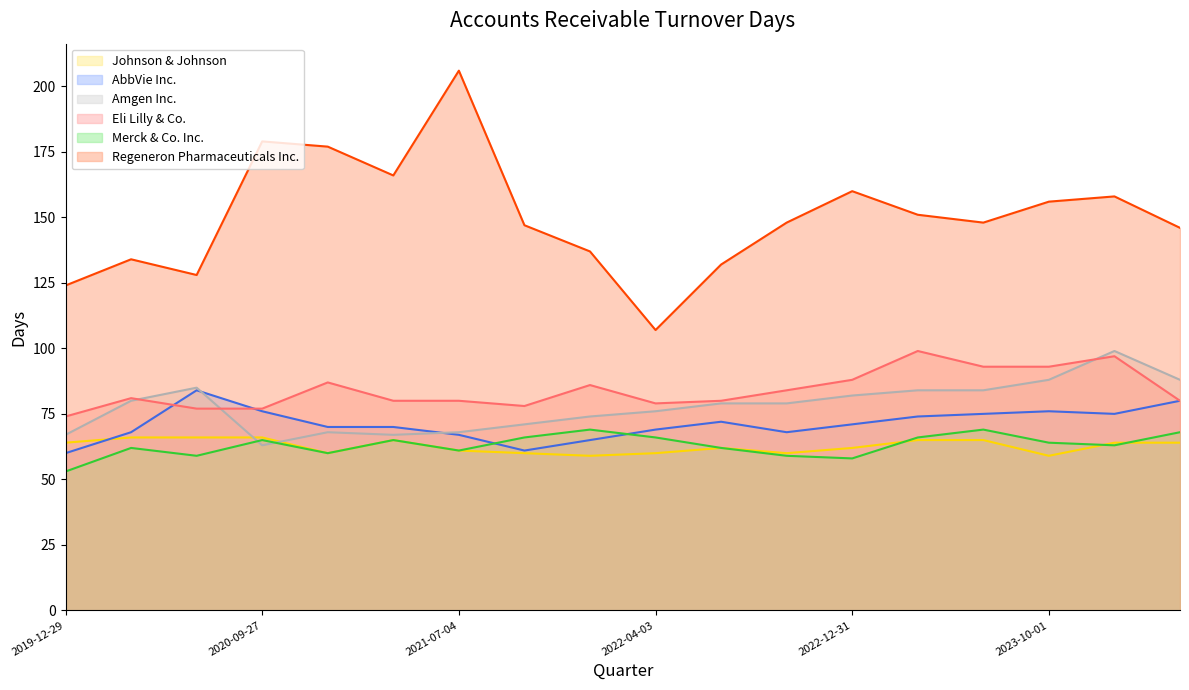

What are all the series names shown in the legend?

Johnson & Johnson, AbbVie Inc., Amgen Inc., Eli Lilly & Co., Merck & Co. Inc., Regeneron Pharmaceuticals Inc.